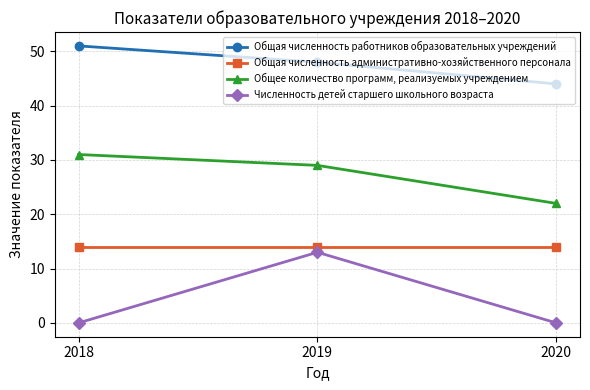

List the labels in order of Общая численность работников образовательных учреждений value, largest first.

2018, 2019, 2020